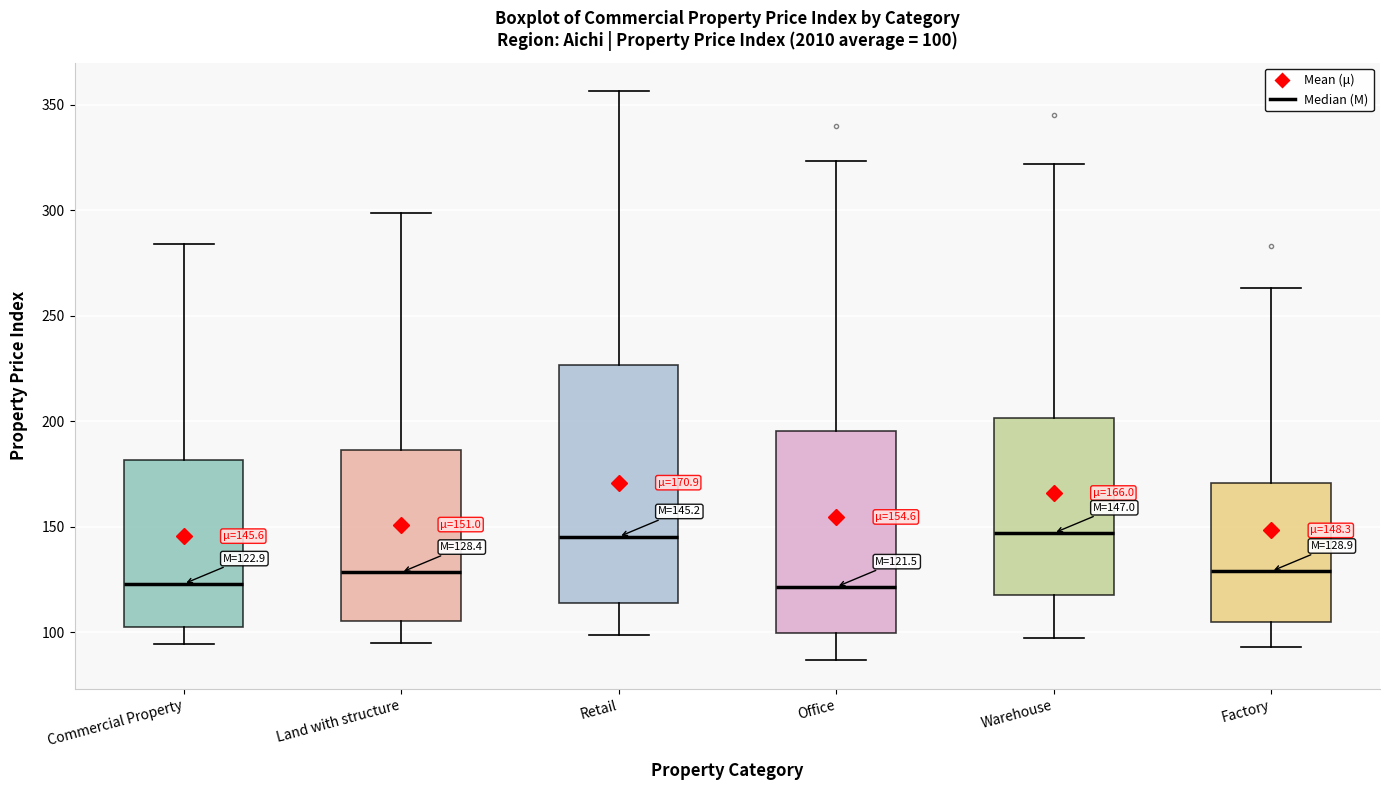

Comparing the boxes themselves (not the whiskers), which one is the tallest?

Retail